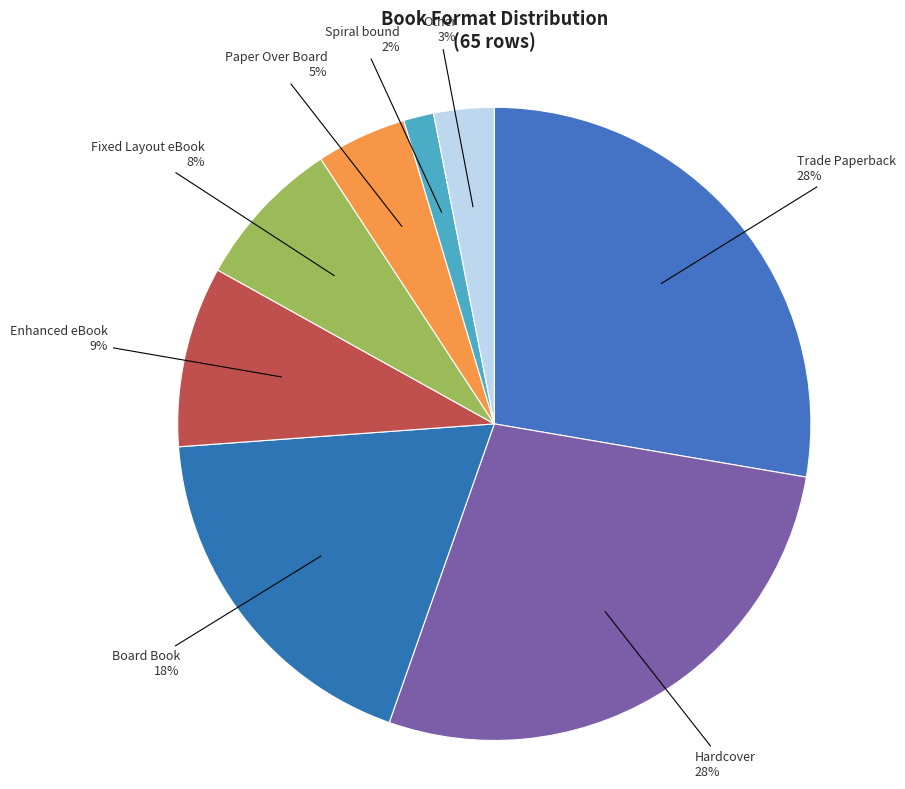

To the nearest percent, what percentage of the pie is Board Book?

18%